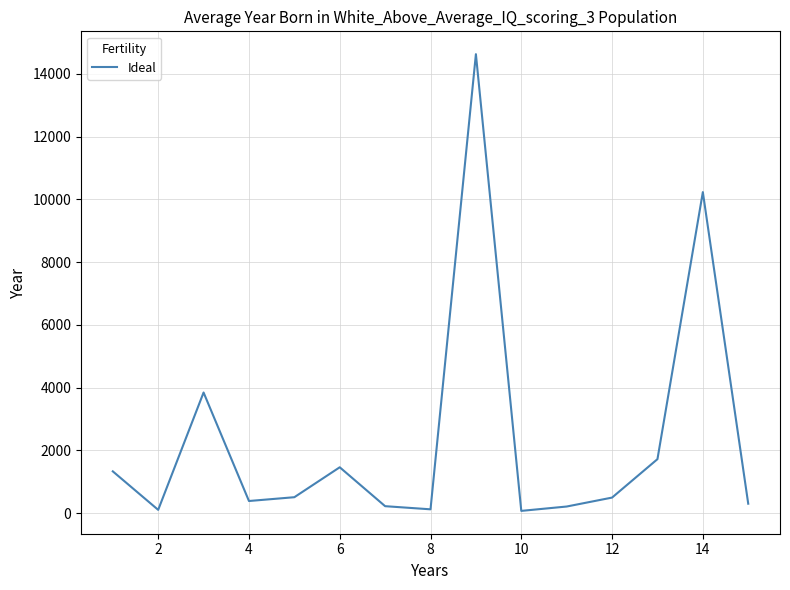

What is the maximum value shown in the chart?

14629